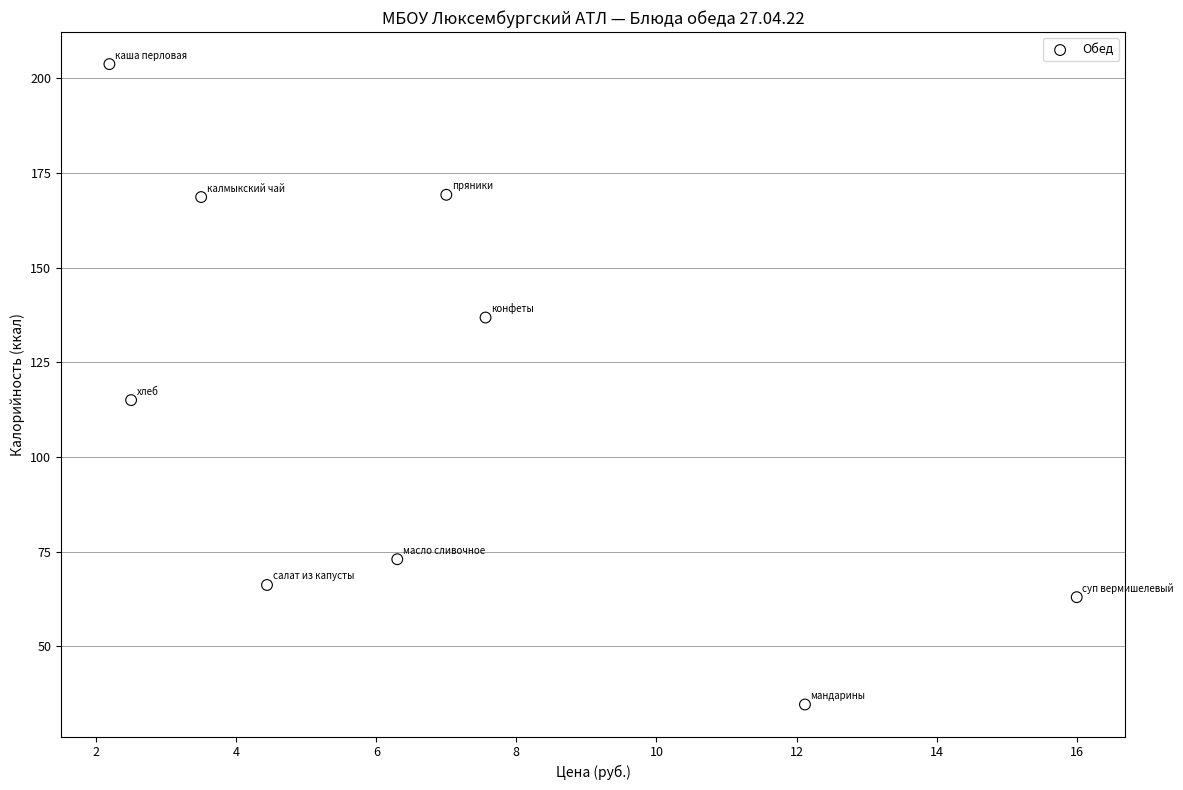

What is the range of X values (max minus min)?

13.8